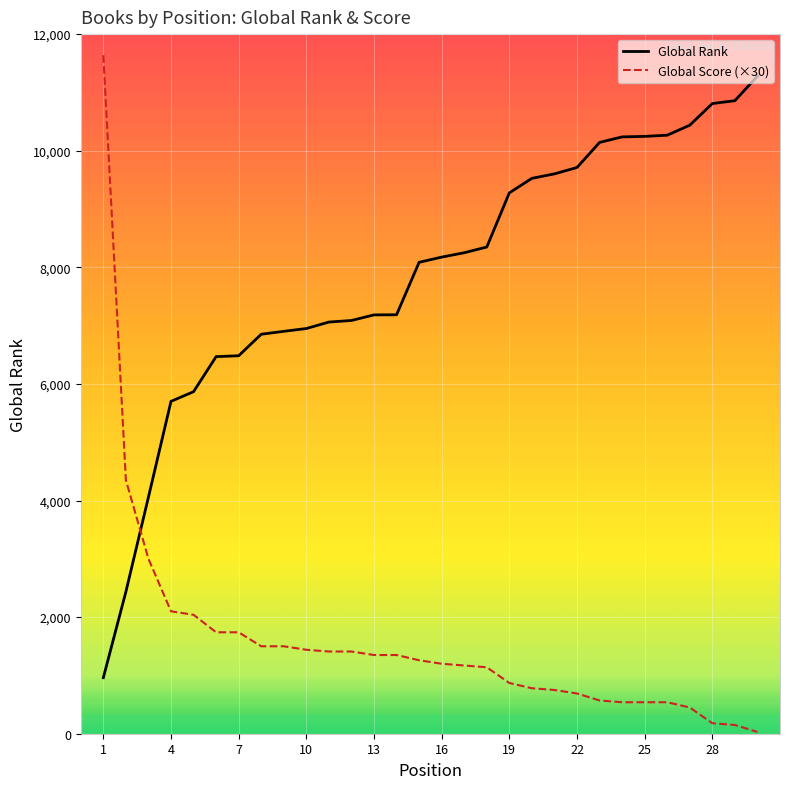

Rank the series by their average value, from highest to lowest.

Global Rank, Global Score (×30)